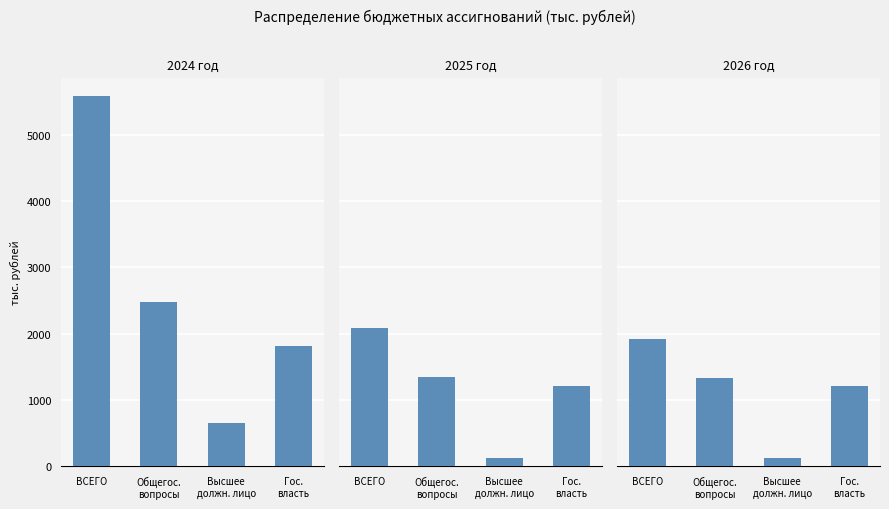

At which label is 2025 год closest to 1103?

Гос.
власть